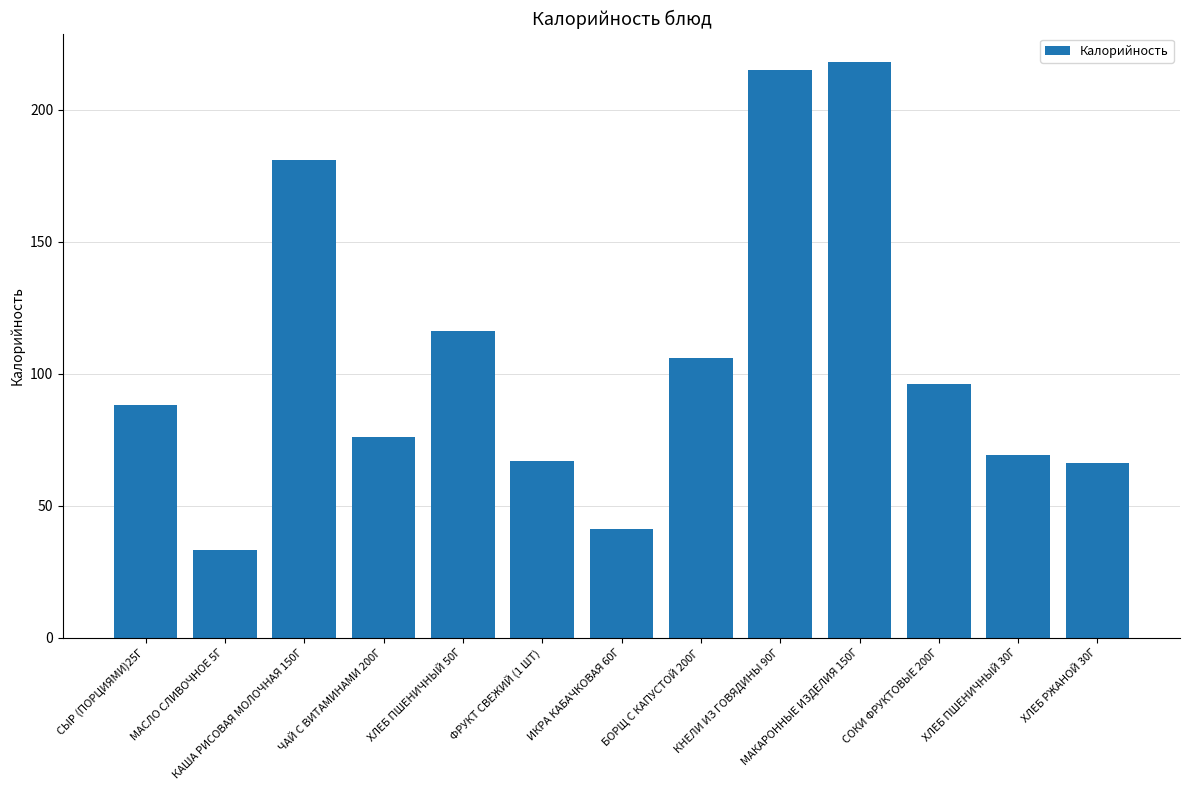

What is the value of the 5th bar from the left?

116